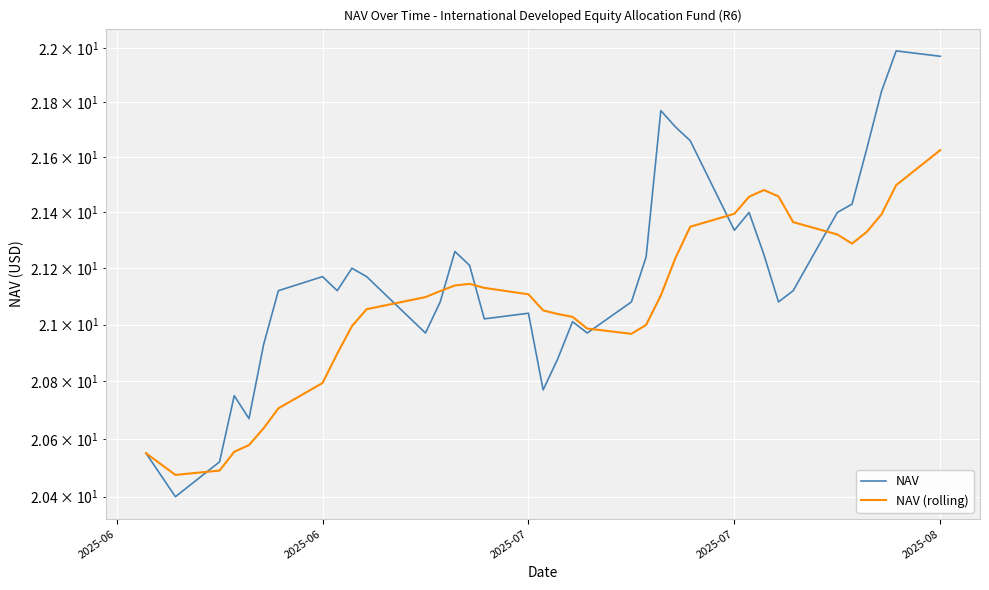

Which series has the widest spread of values?

NAV